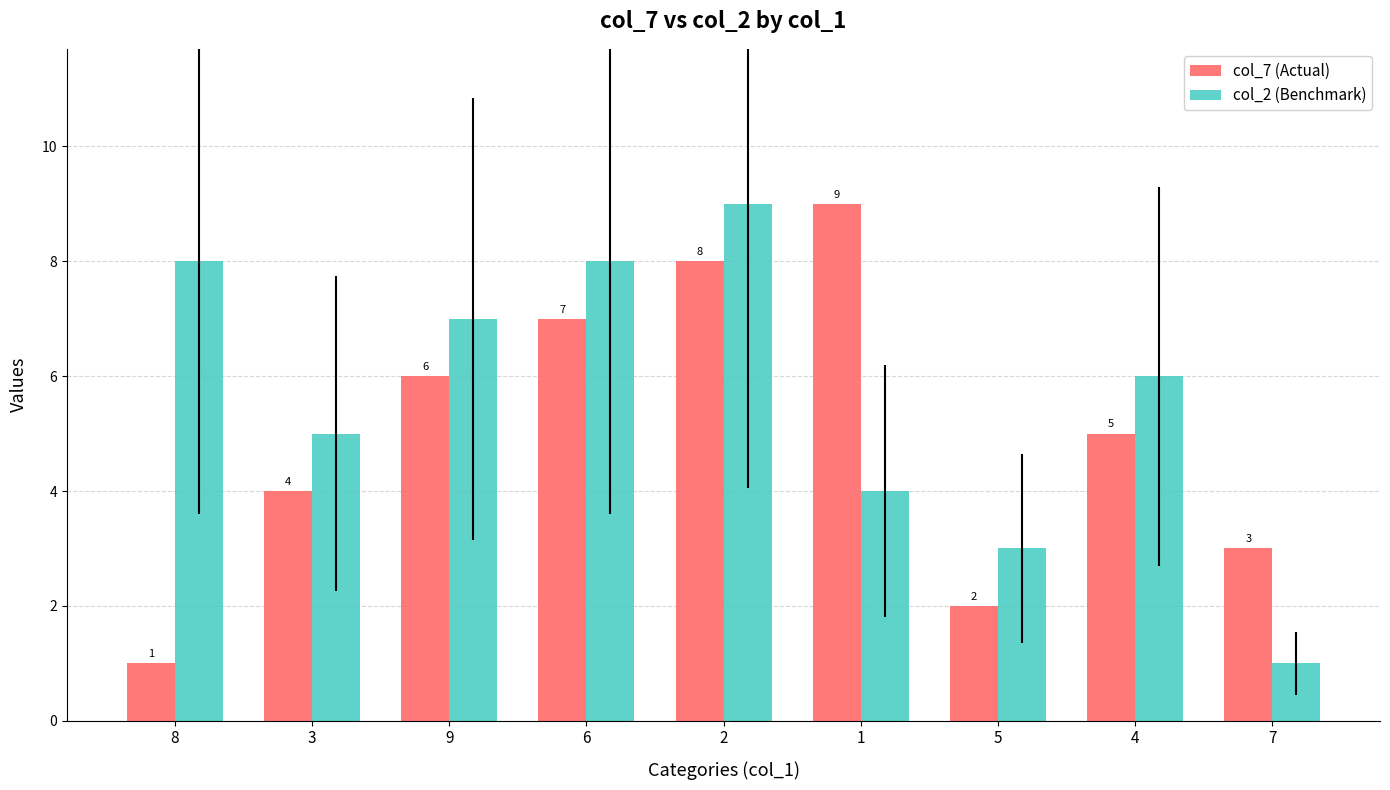

Rank the categories by col_7 (Actual) value from highest to lowest.

1, 2, 6, 9, 4, 3, 7, 5, 8